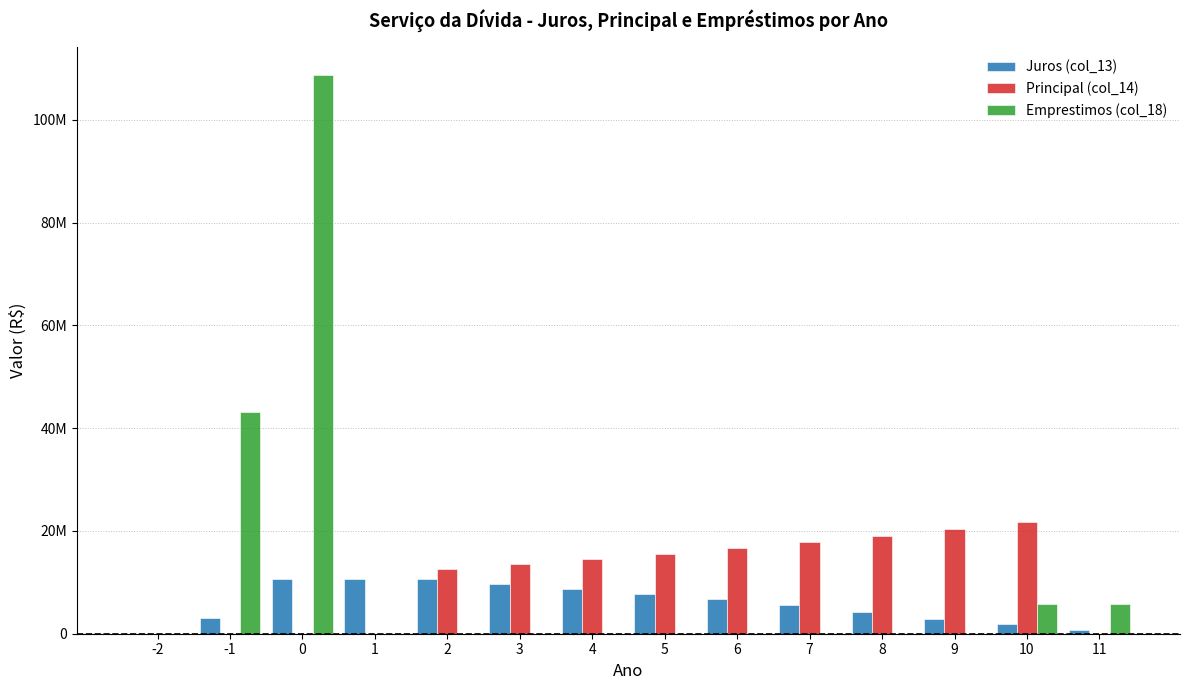

What are all the series names shown in the legend?

Juros (col_13), Principal (col_14), Emprestimos (col_18)